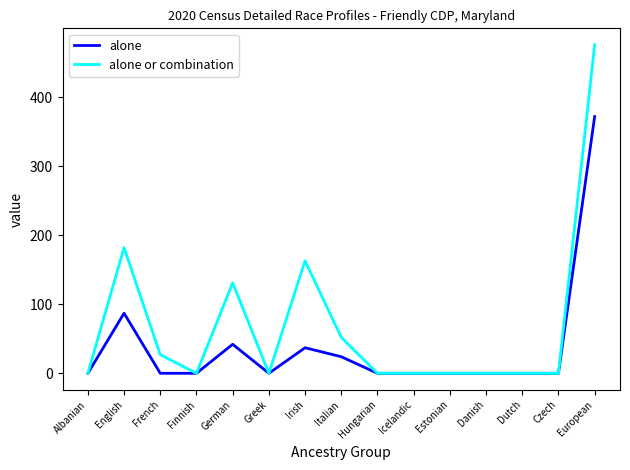

Is the value of alone or combination at French greater than the value of alone at Dutch?

Yes